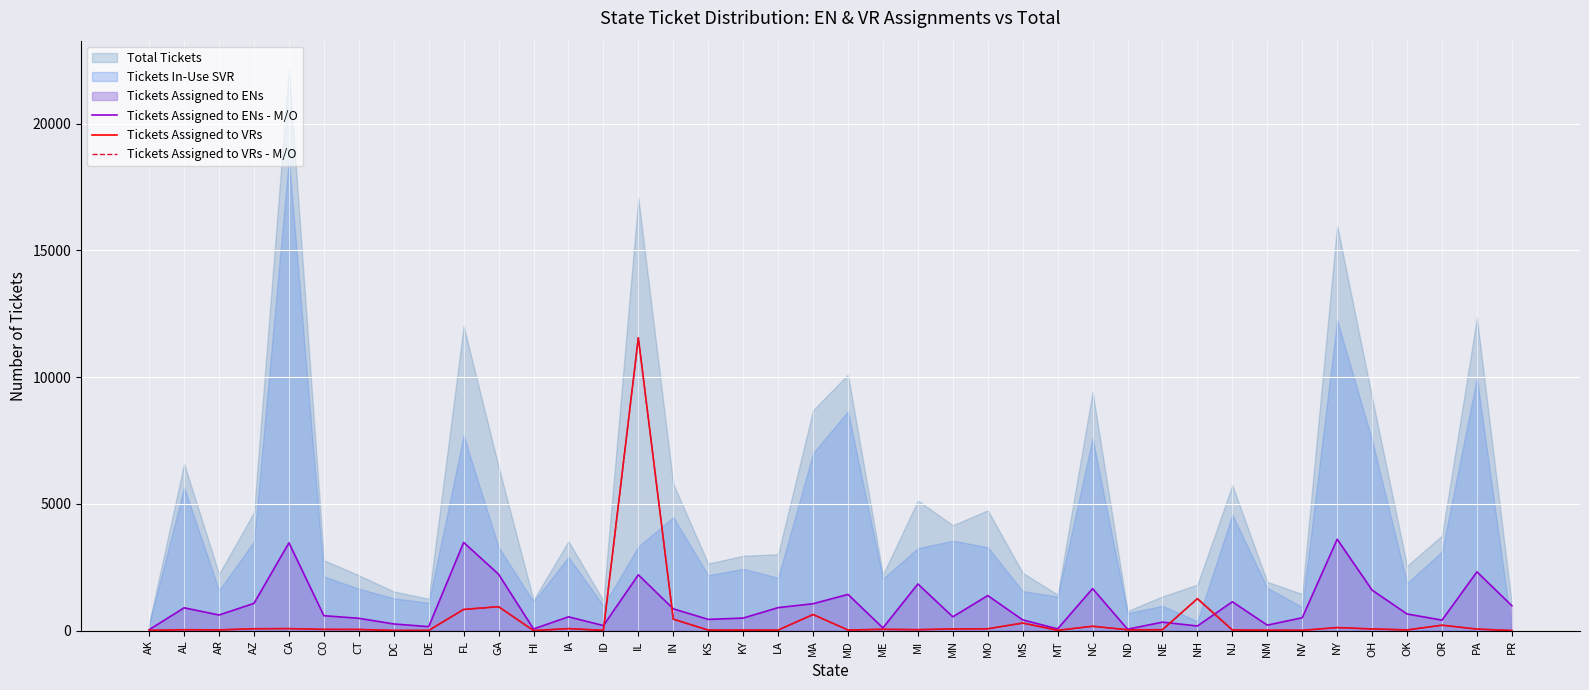

What is the maximum value for Tickets Assigned to VRs - M/O?

11553